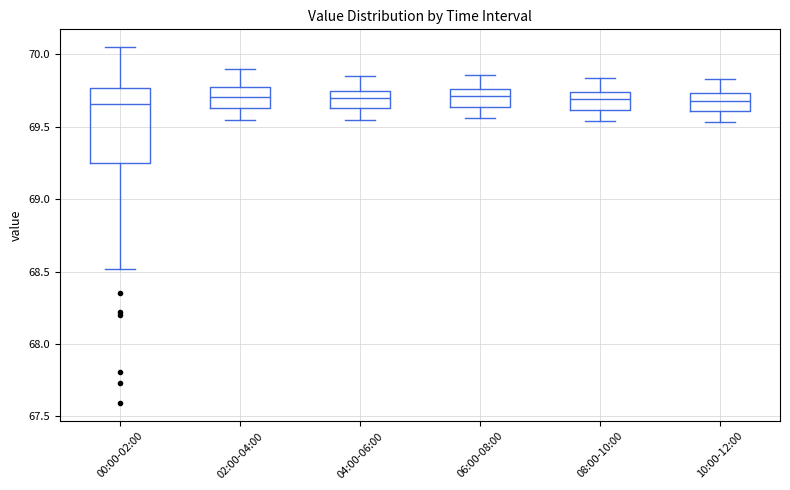

Reading left to right, read every box against the y-axis: the position of its median line, the range the box covers, and the ends of its whiskers. The values are not printed on the chart, so give them approximately, as read against the axis.

00:00-02:00: median 69.65, box 69.25 to 69.75, whiskers 68.50 to 70.05
02:00-04:00: median 69.70, box 69.65 to 69.75, whiskers 69.55 to 69.90
04:00-06:00: median 69.70, box 69.65 to 69.75, whiskers 69.55 to 69.85
06:00-08:00: median 69.70, box 69.65 to 69.75, whiskers 69.55 to 69.85
08:00-10:00: median 69.70, box 69.60 to 69.75, whiskers 69.55 to 69.85
10:00-12:00: median 69.70, box 69.60 to 69.75, whiskers 69.55 to 69.85